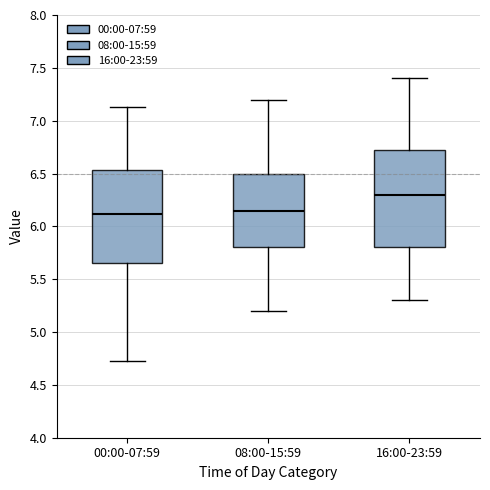

Which box's median line is the highest?

16:00-23:59